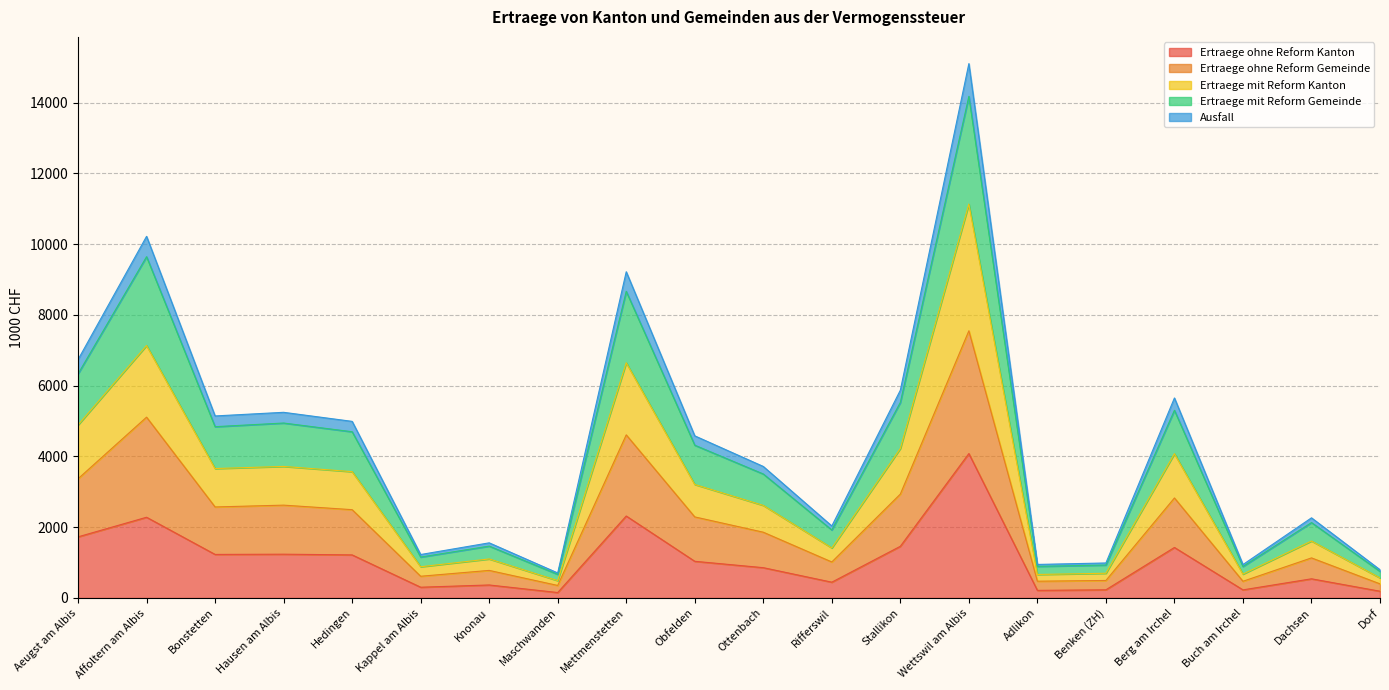

True or false: Ertraege ohne Reform Kanton has a value of 446.2 at Rifferswil.

True